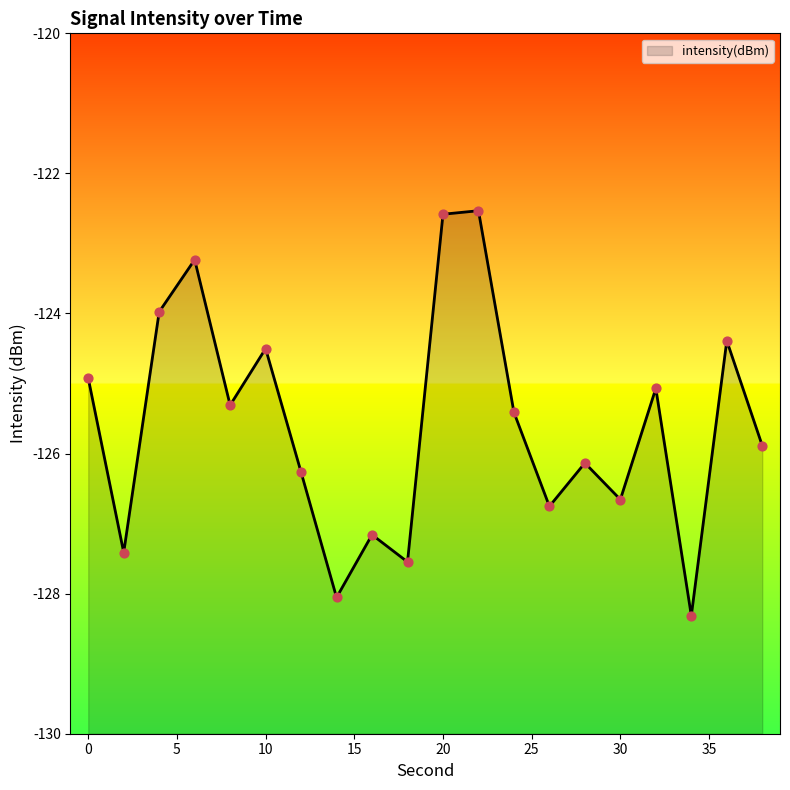

Between 20 and 0, which is larger?

20